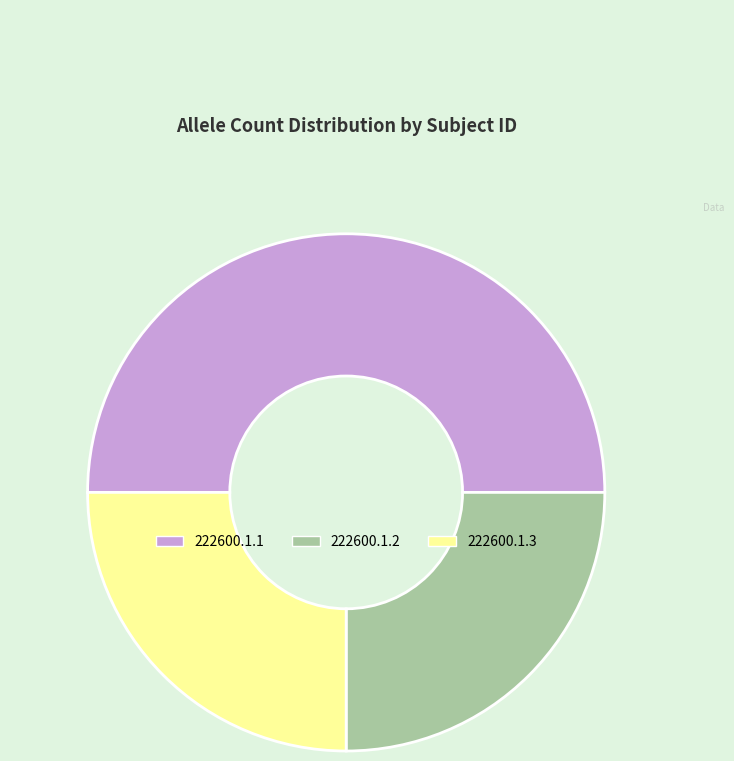

True or false: 222600.1.3 accounts for 25% of the total.

True